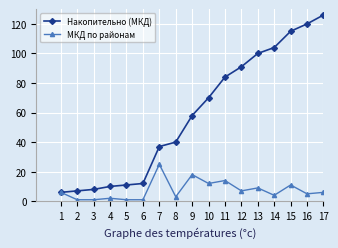

List the series in order of their overall mean, lowest first.

МКД по районам, Накопительно (МКД)